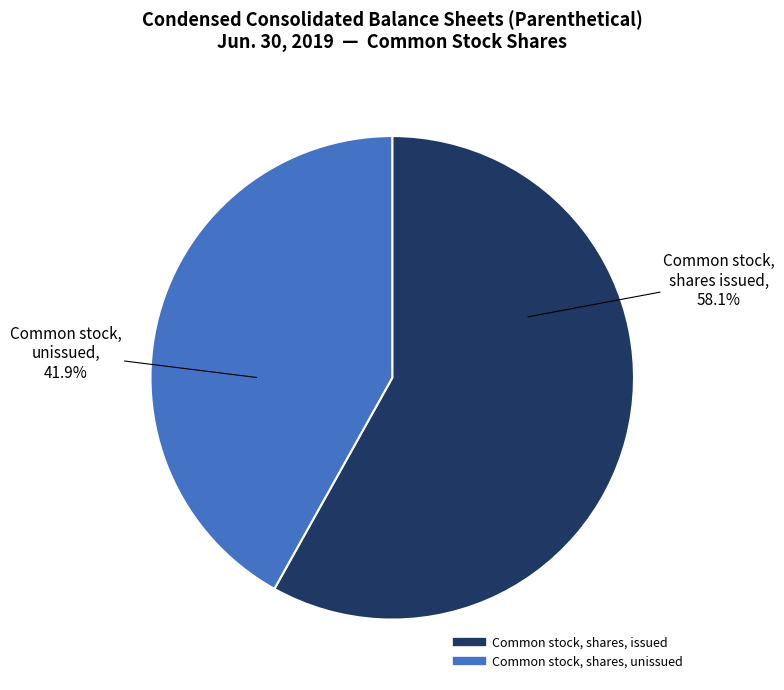

Does any single category account for the majority?

Yes